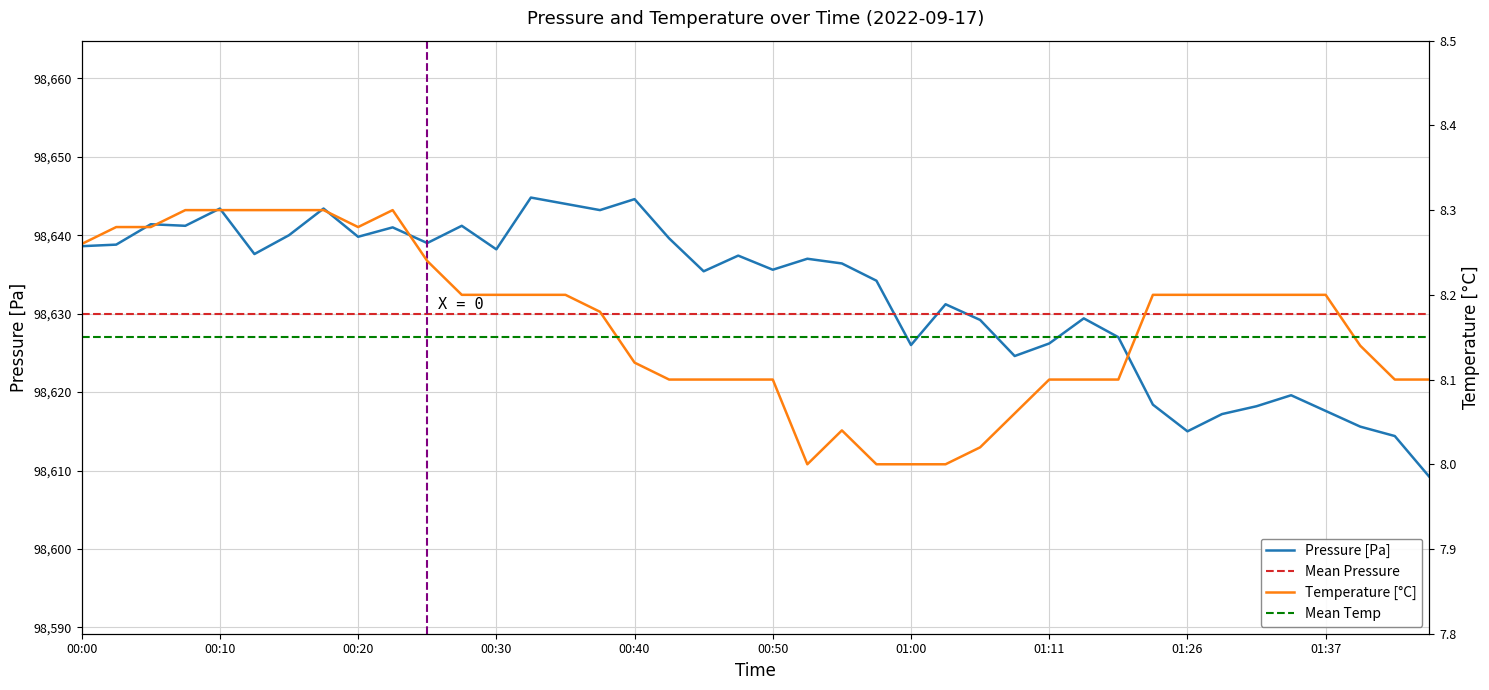

What is the sum of the temperature values at 00:52 and 00:40?

16.1